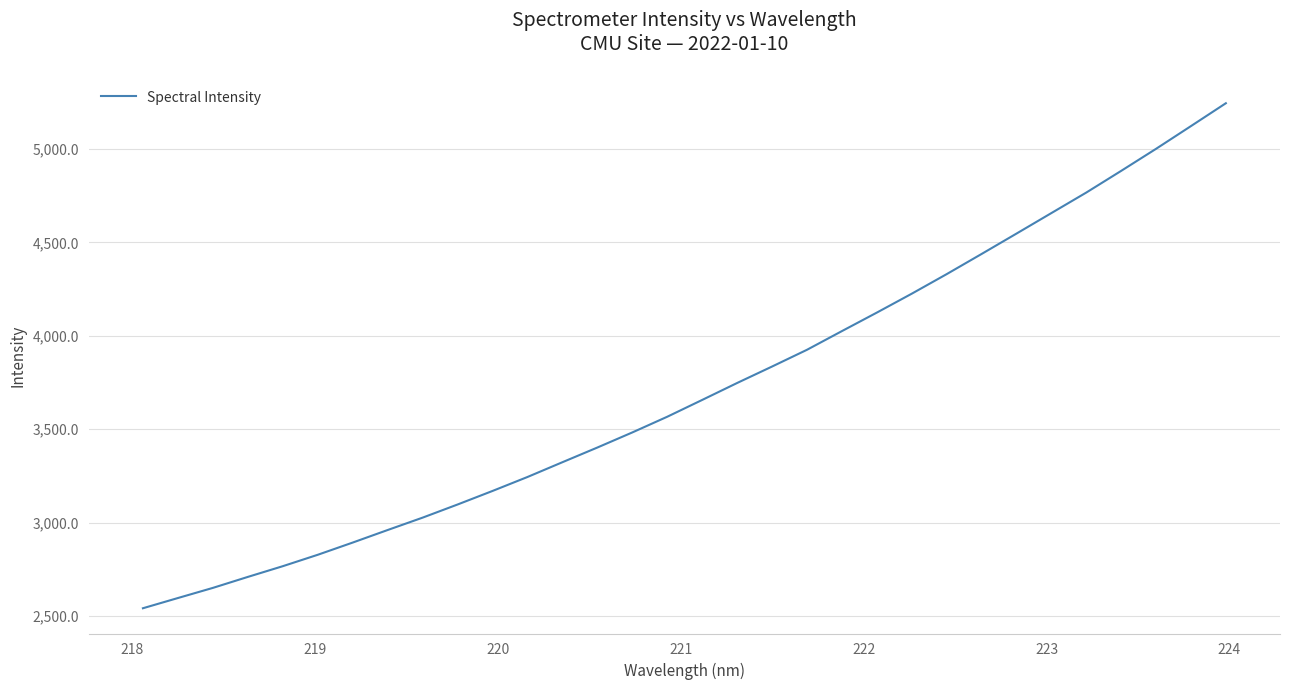

What is the minimum value shown in the chart?

2541.0